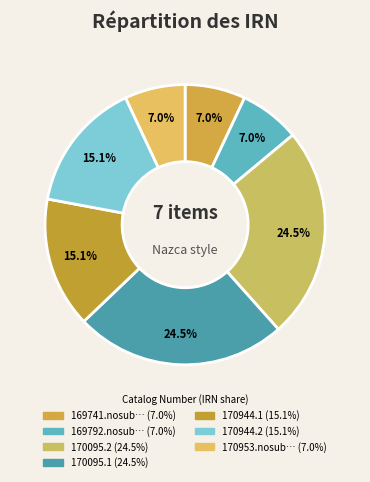

How many slices are in this pie chart?

7